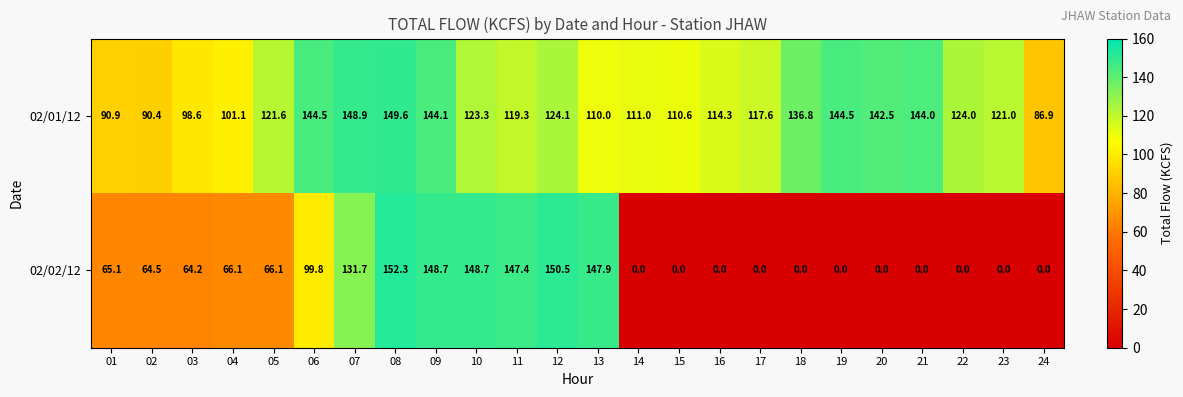

Rank the series by their average value, from lowest to highest.

02/02/12, 02/01/12